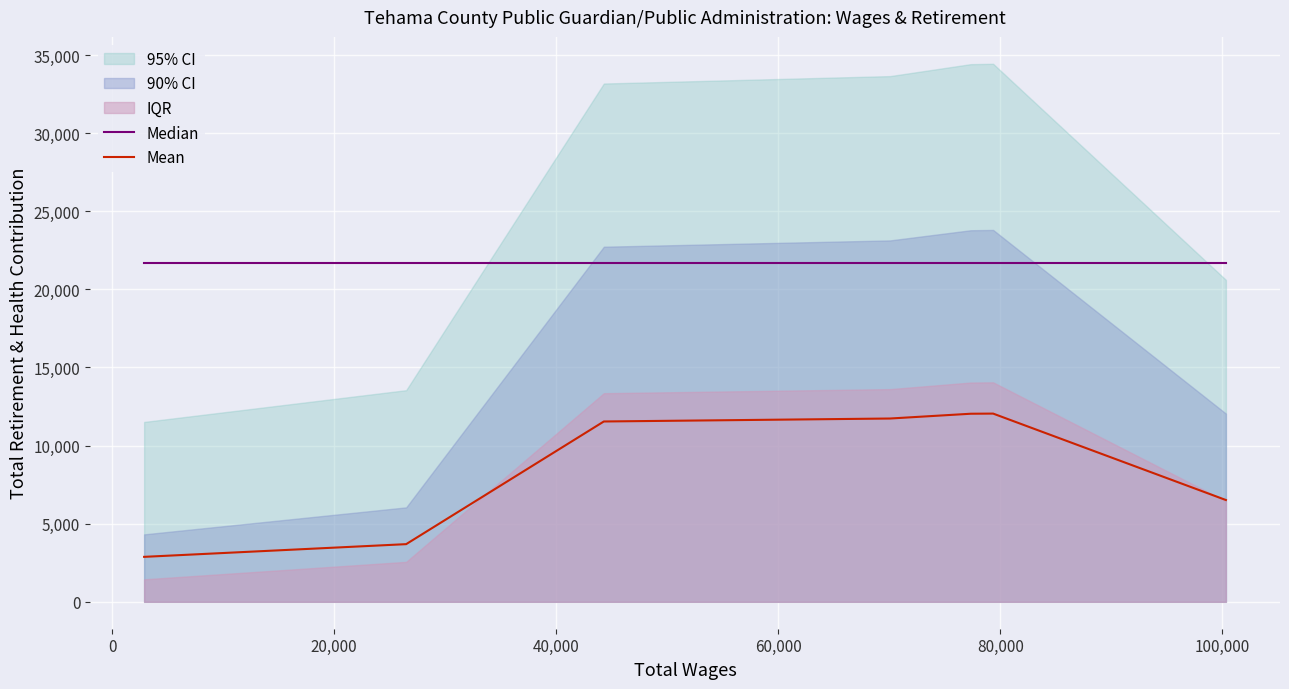

True or false: Median and Mean cross at least once.

False